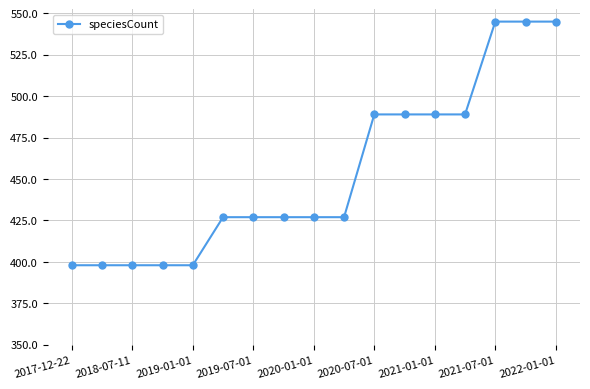

Does the chart have visible grid lines?

Yes